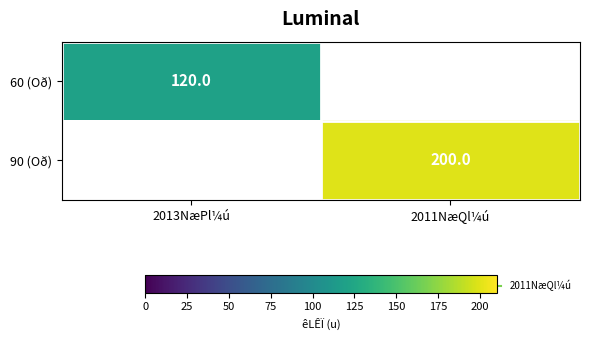

List the labels in order of 60 (Oð) value, smallest first.

2013NæPl¼ú, 2011NæQl¼ú